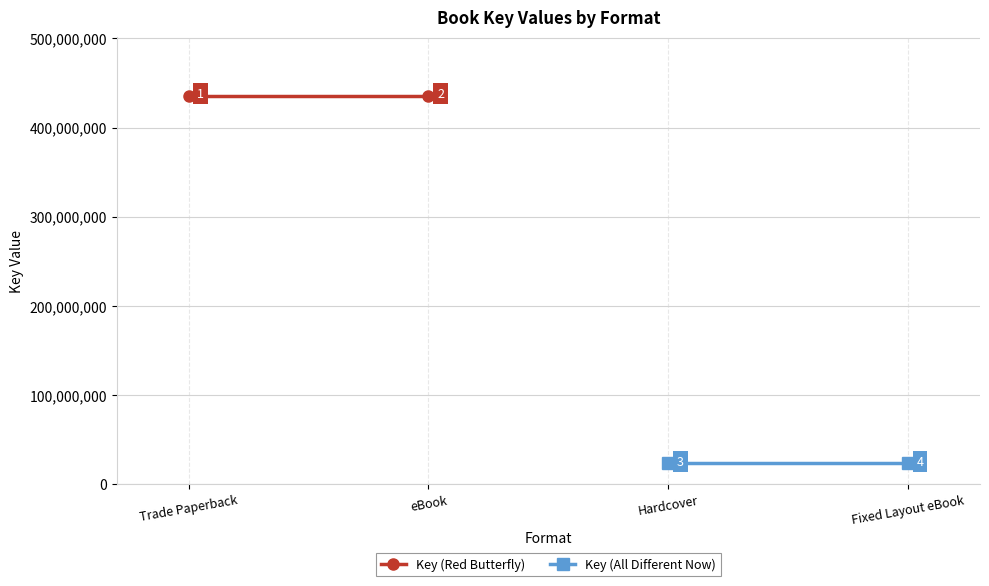

The value of Key (Red Butterfly) at eBook is 106602352. True or false?

False